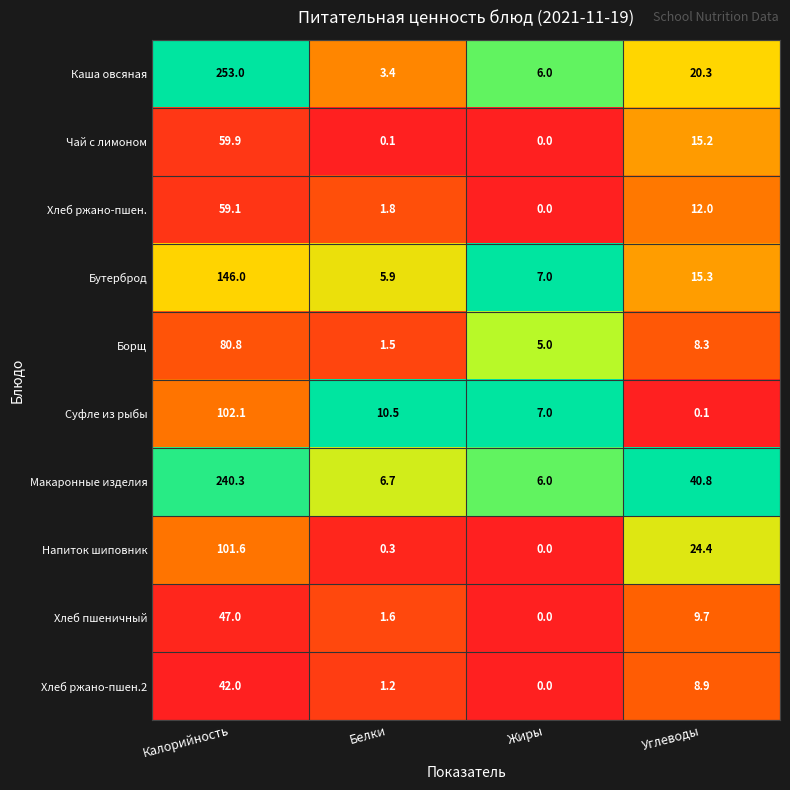

Rank the series by their maximum value, from highest to lowest.

Каша овсяная, Макаронные изделия, Бутерброд, Суфле из рыбы, Напиток шиповник, Борщ, Чай с лимоном, Хлеб ржано-пшен., Хлеб пшеничный, Хлеб ржано-пшен.2